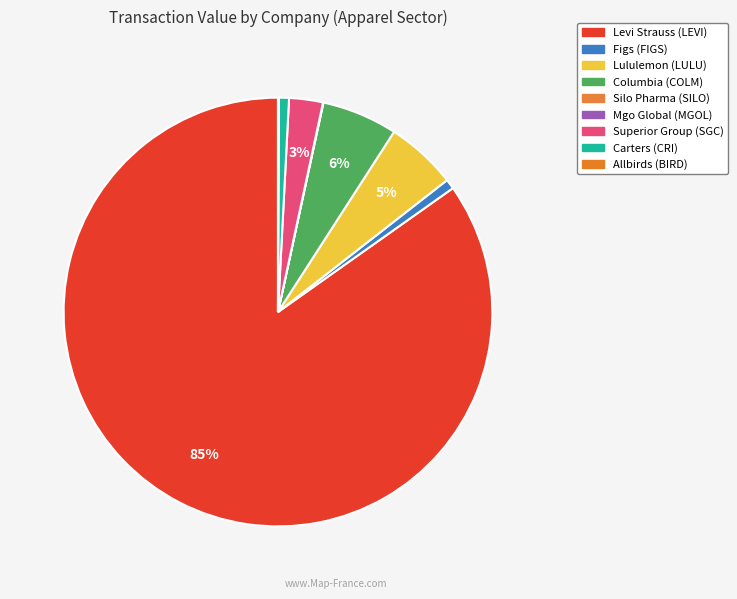

How many segments does this pie chart have?

9